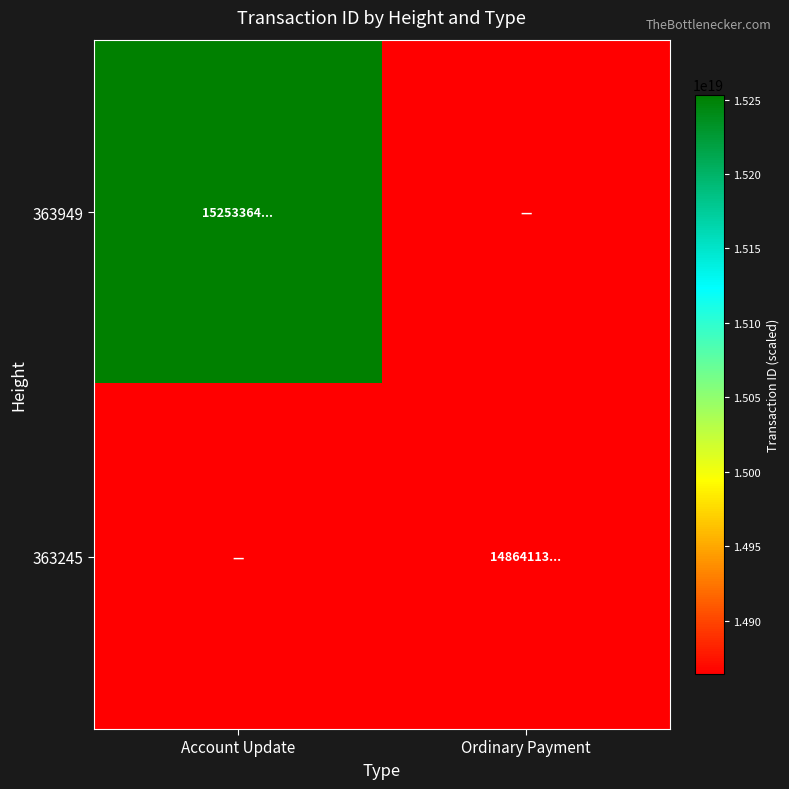

Between Ordinary Payment and Account Update, which is larger?

Account Update